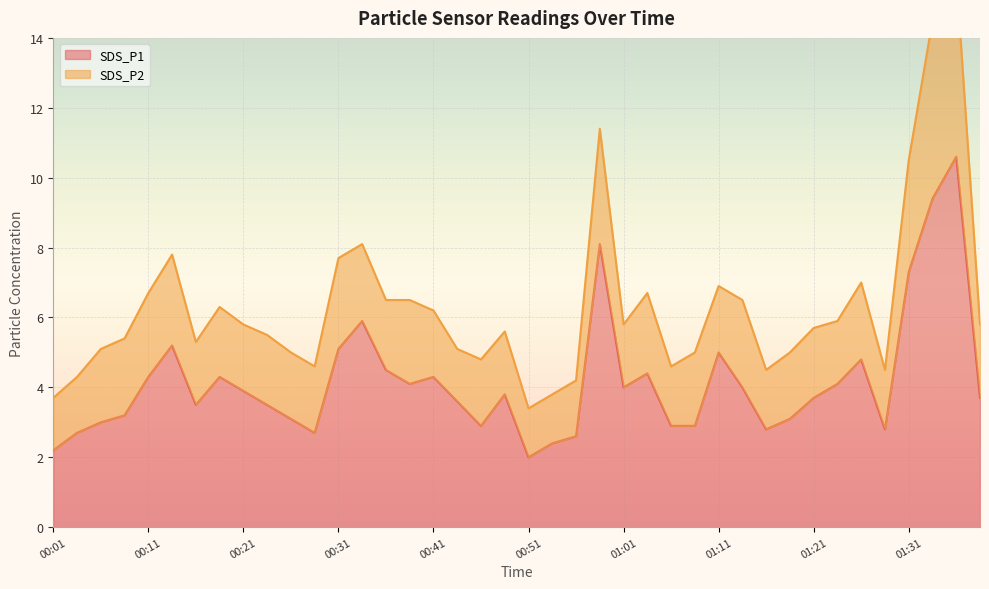

Is it true that the value at 01:03 is 2.1?

False